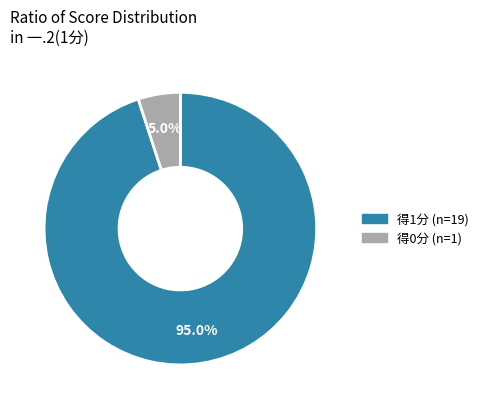

How many slices are in this pie chart?

2